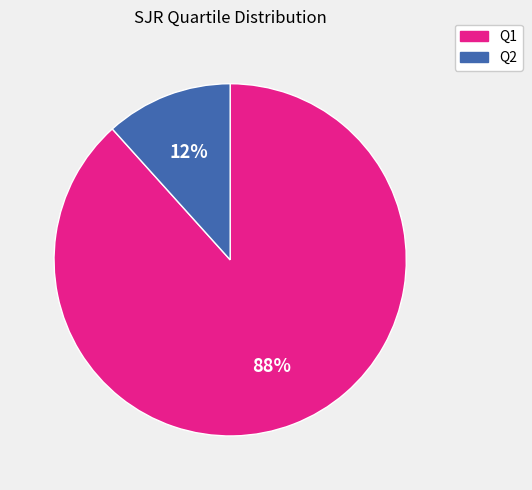

What percentage is the Q2 slice, to the nearest percent?

12%